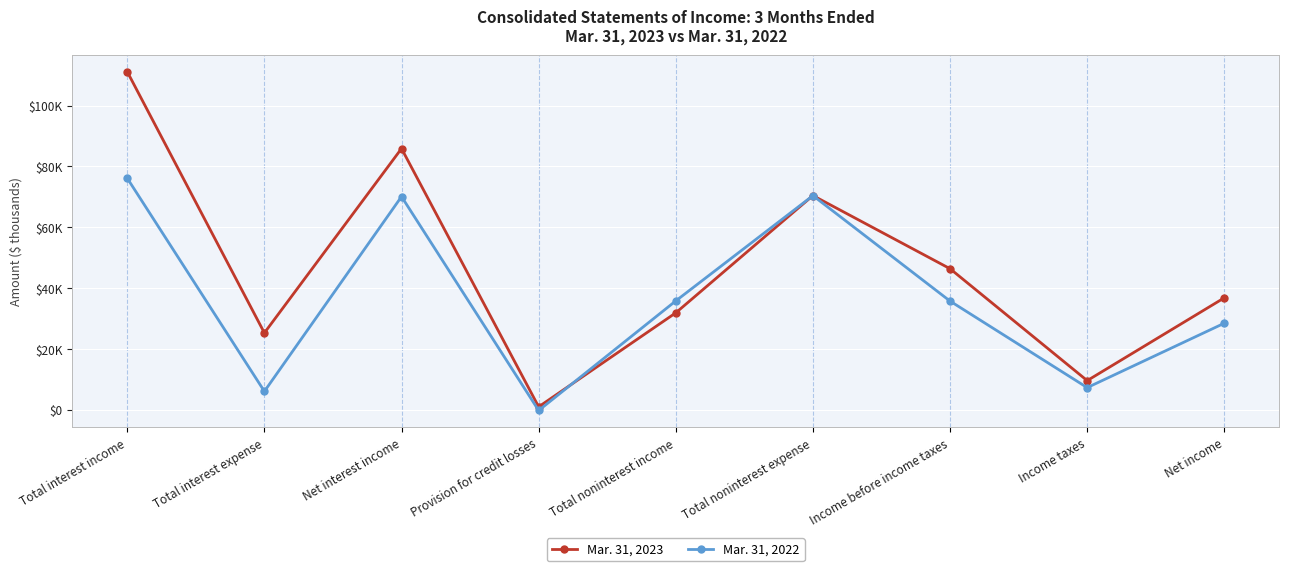

Does the chart have visible grid lines?

Yes